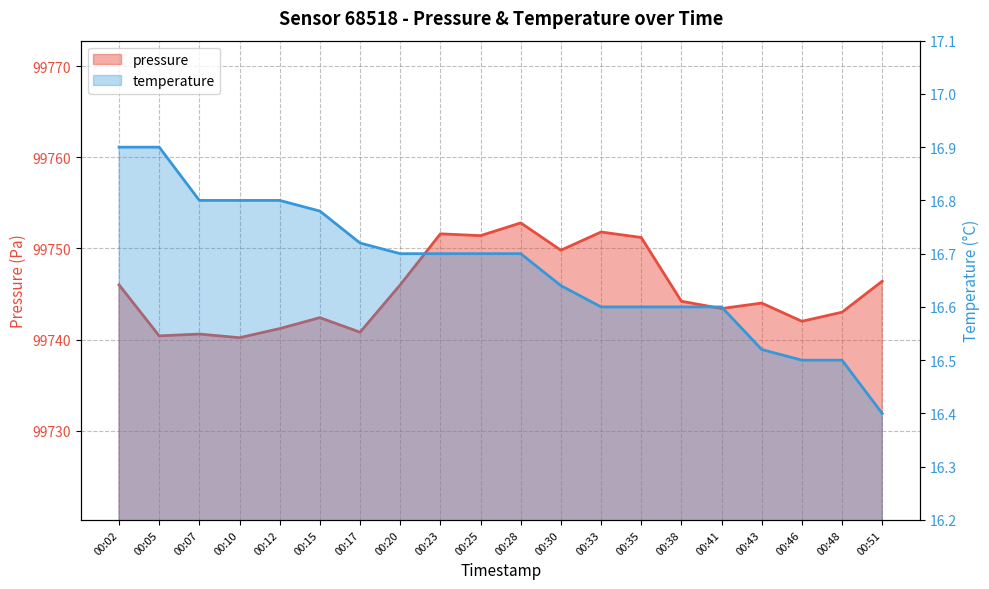

Is it true that temperature equals 5.3 at 00:48?

False